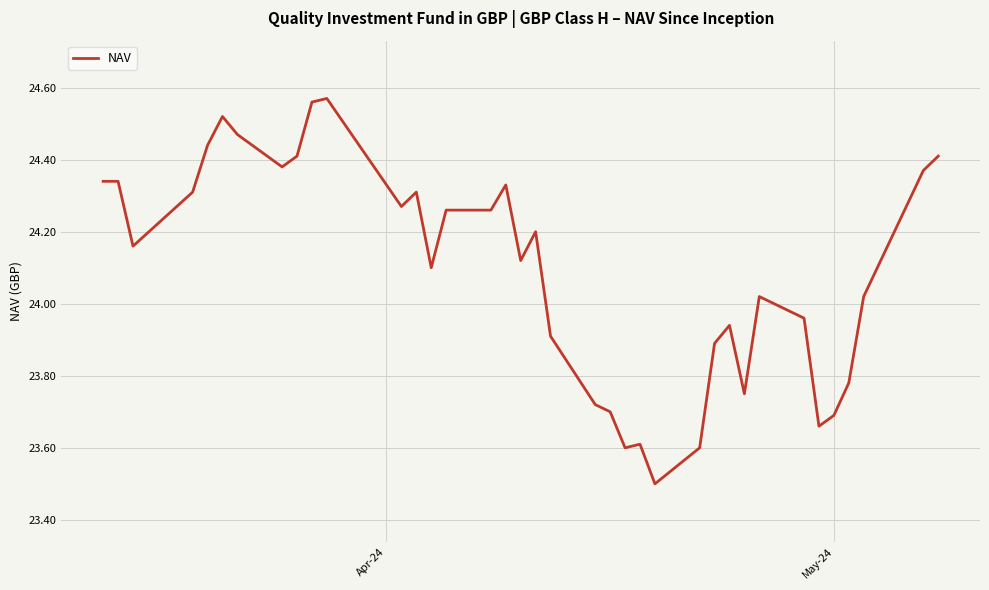

What is the minimum value shown in the chart?

23.5